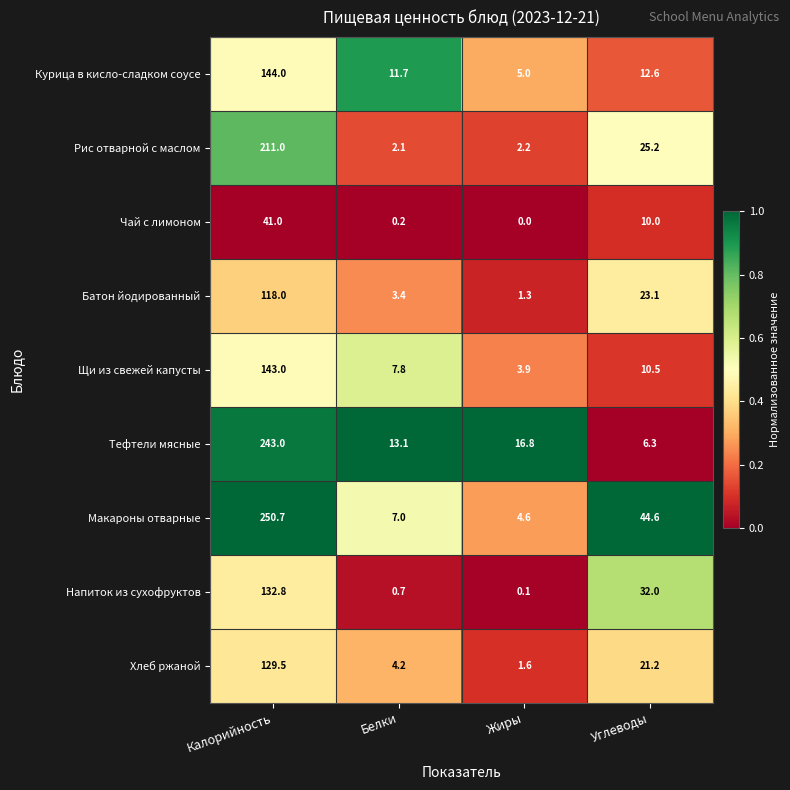

Is it true that Хлеб ржаной equals 213.8 at Калорийность?

False